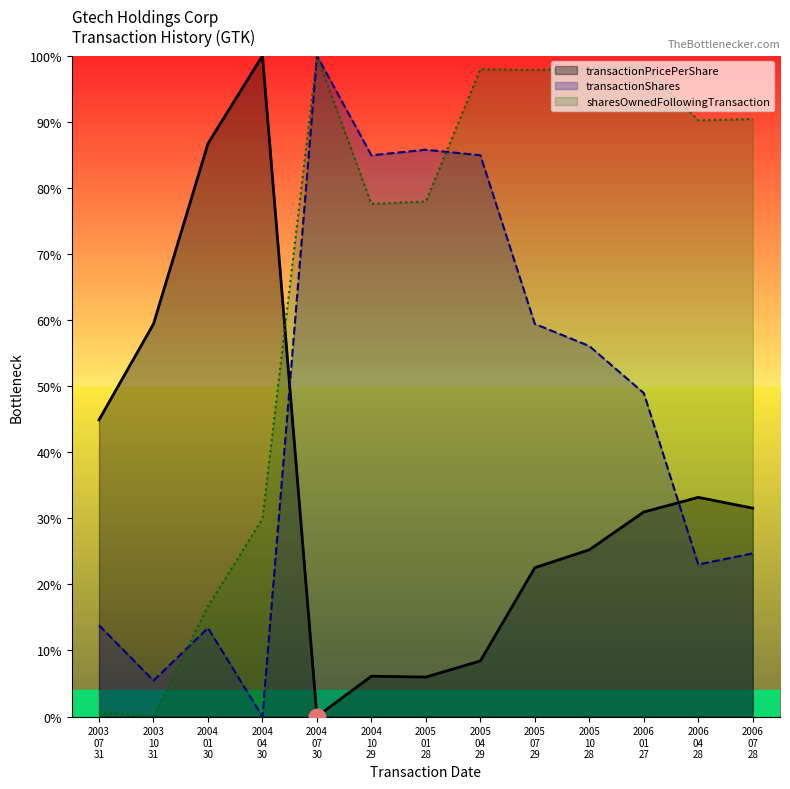

At which category is the sum across all series the highest?

2004
07
30